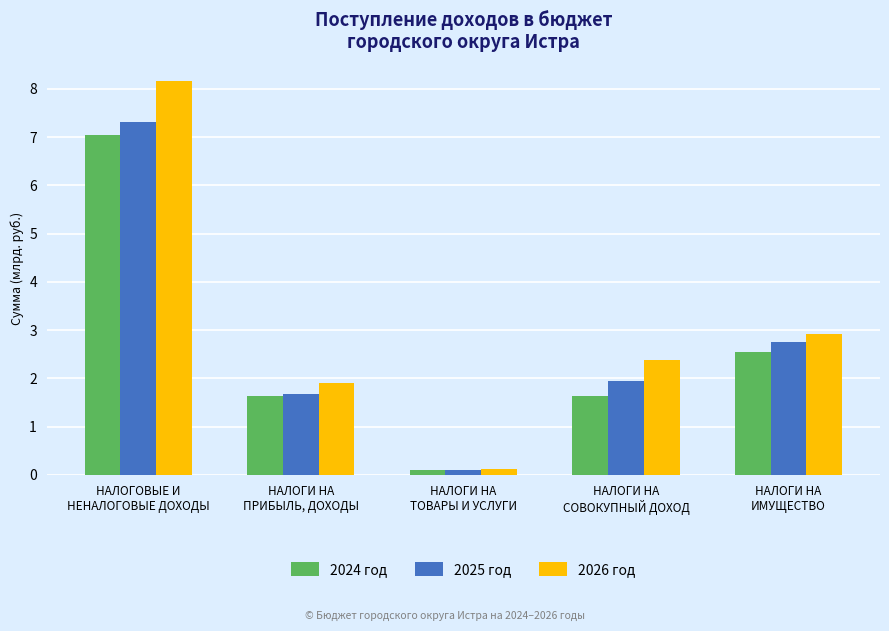

What is the minimum value shown in the chart?

0.1